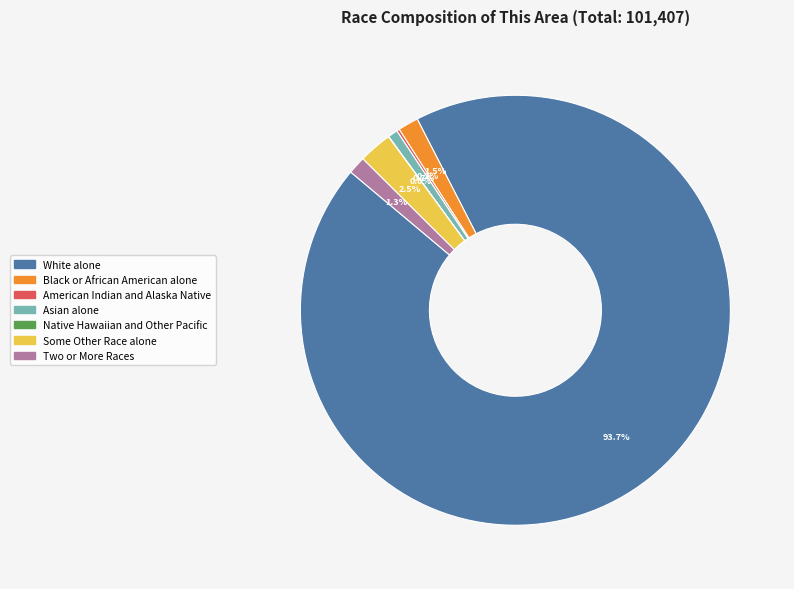

Do Black or African American alone and White alone together represent more than half of the pie?

Yes